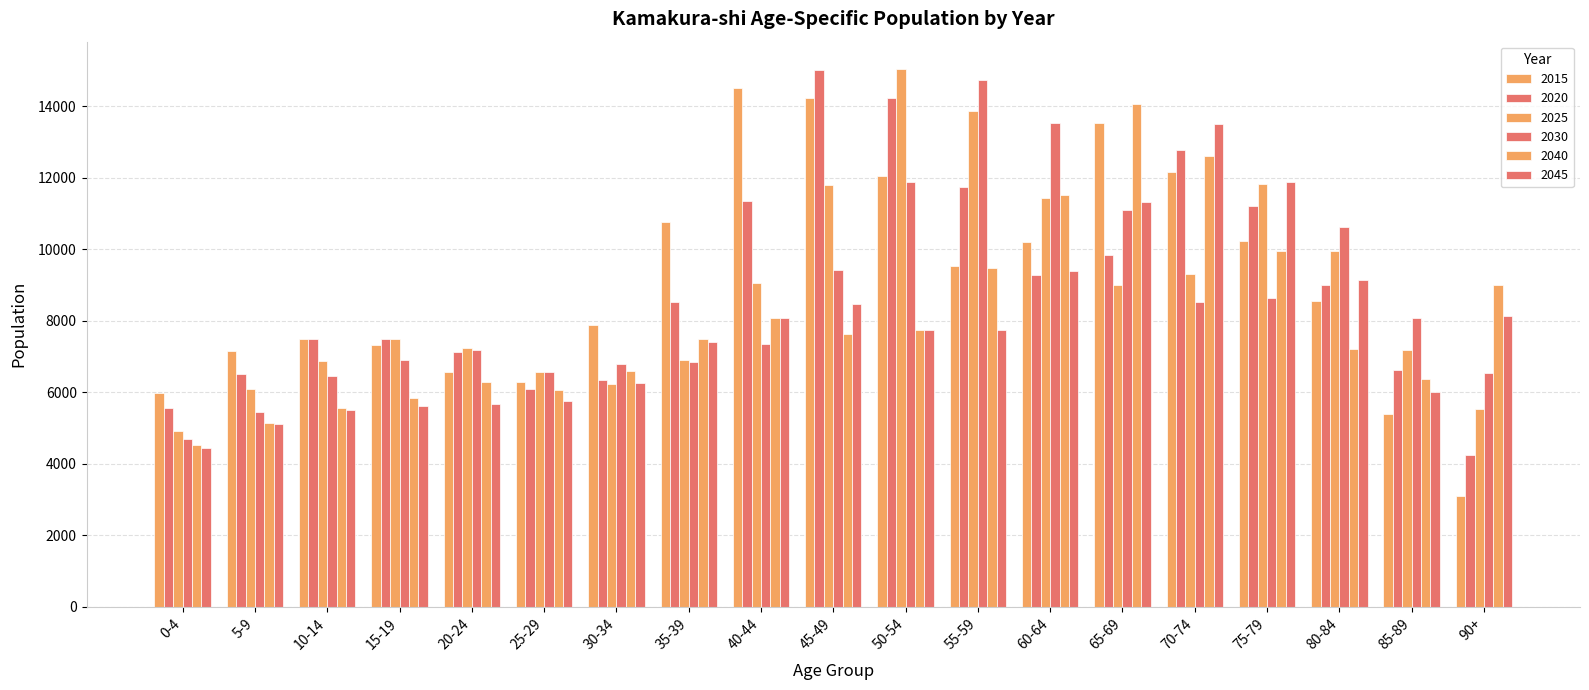

What is the average value of the 2025 series?

8757